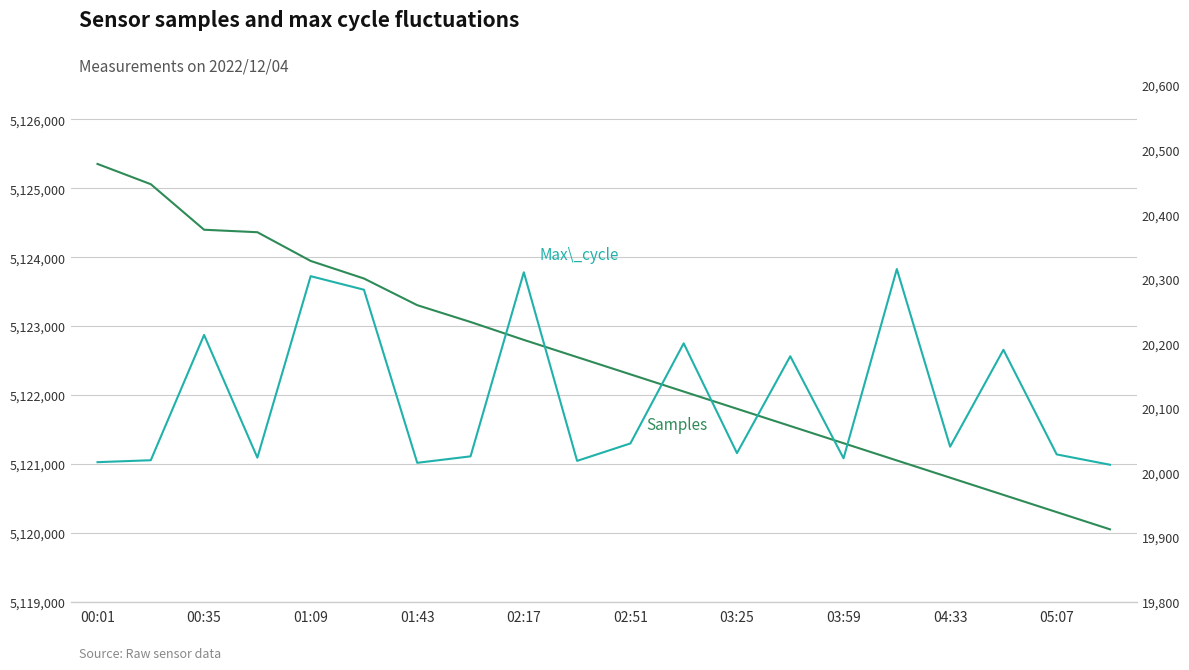

The value of Samples at 11 is 5122050. True or false?

True